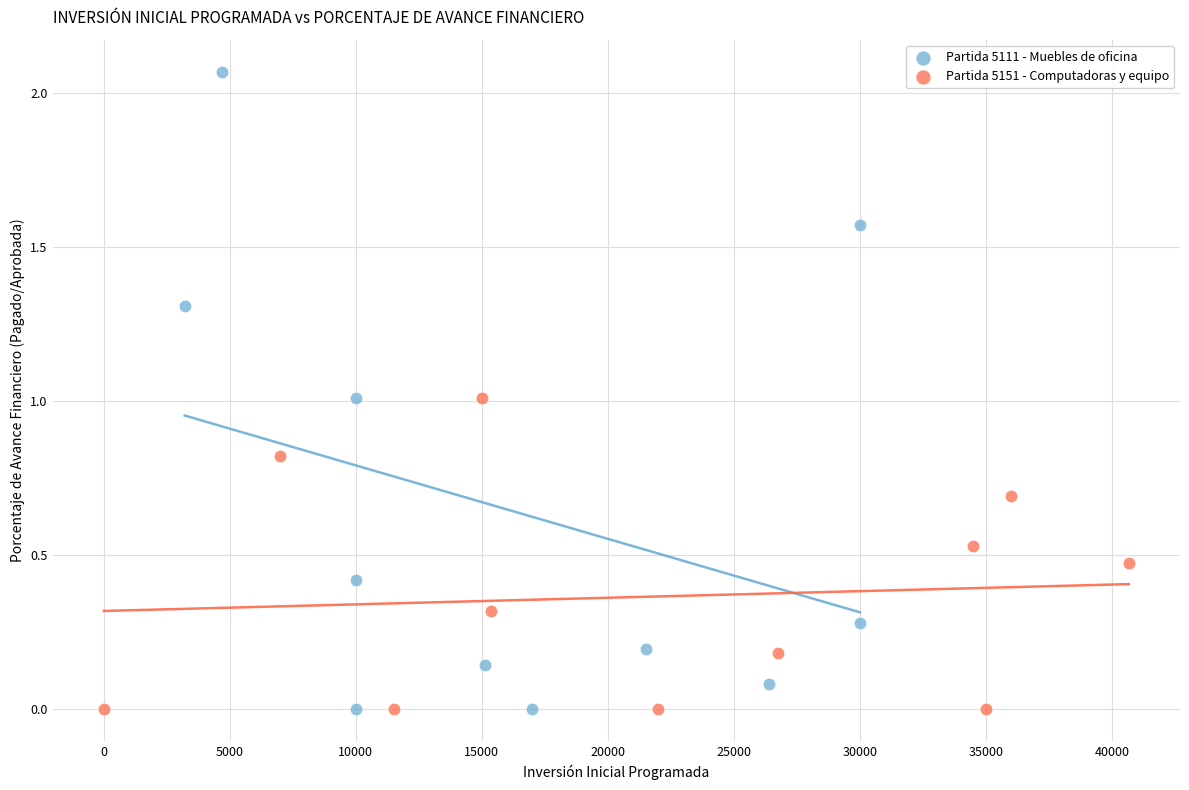

Which series reaches the maximum Y coordinate?

Partida 5111 - Muebles de oficina